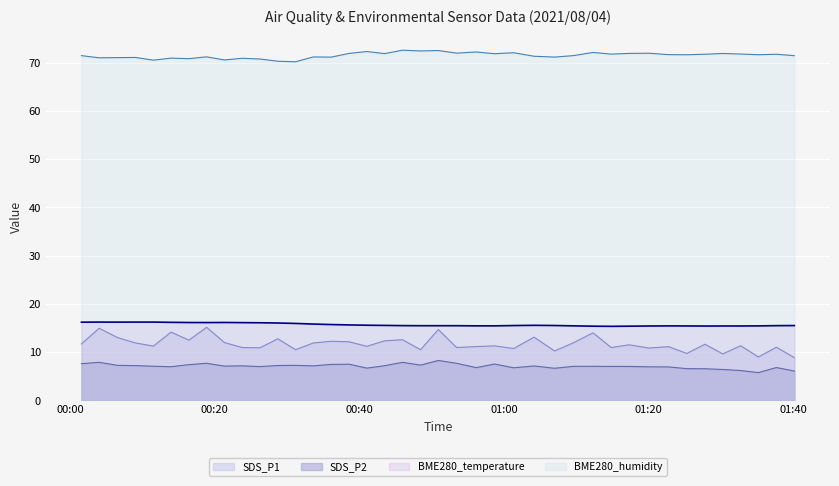

What is the label of the 17th point from the right?

2021/08/04 00:58:42